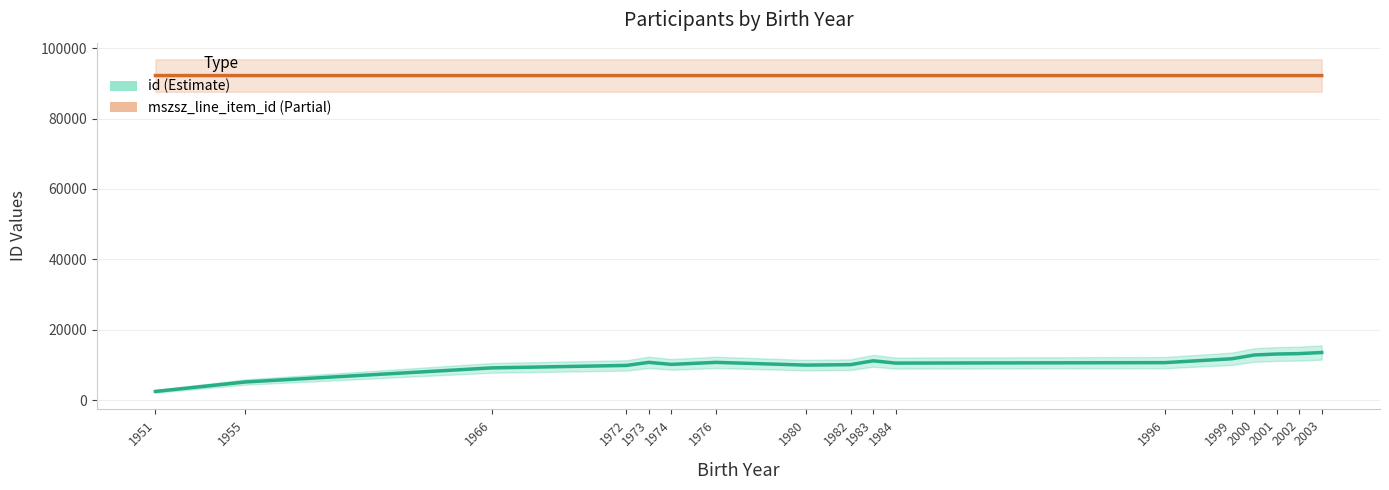

The id (Estimate) series shows 17481.4 at 2001. True or false?

False